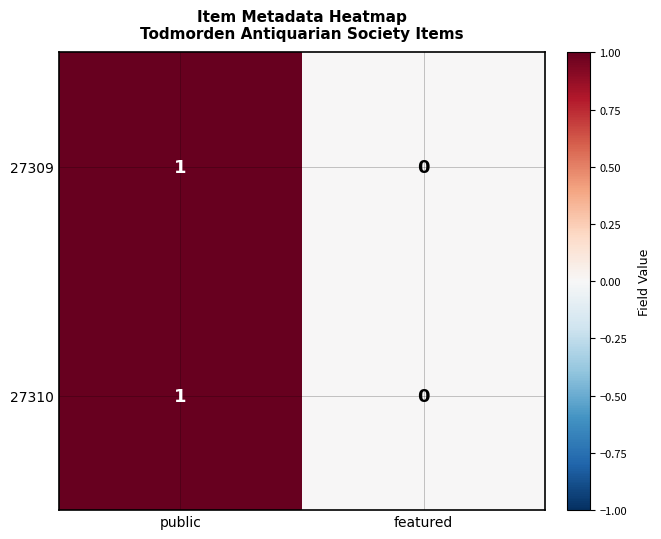

Is the value of 27309 at featured greater than the value of 27310 at public?

No